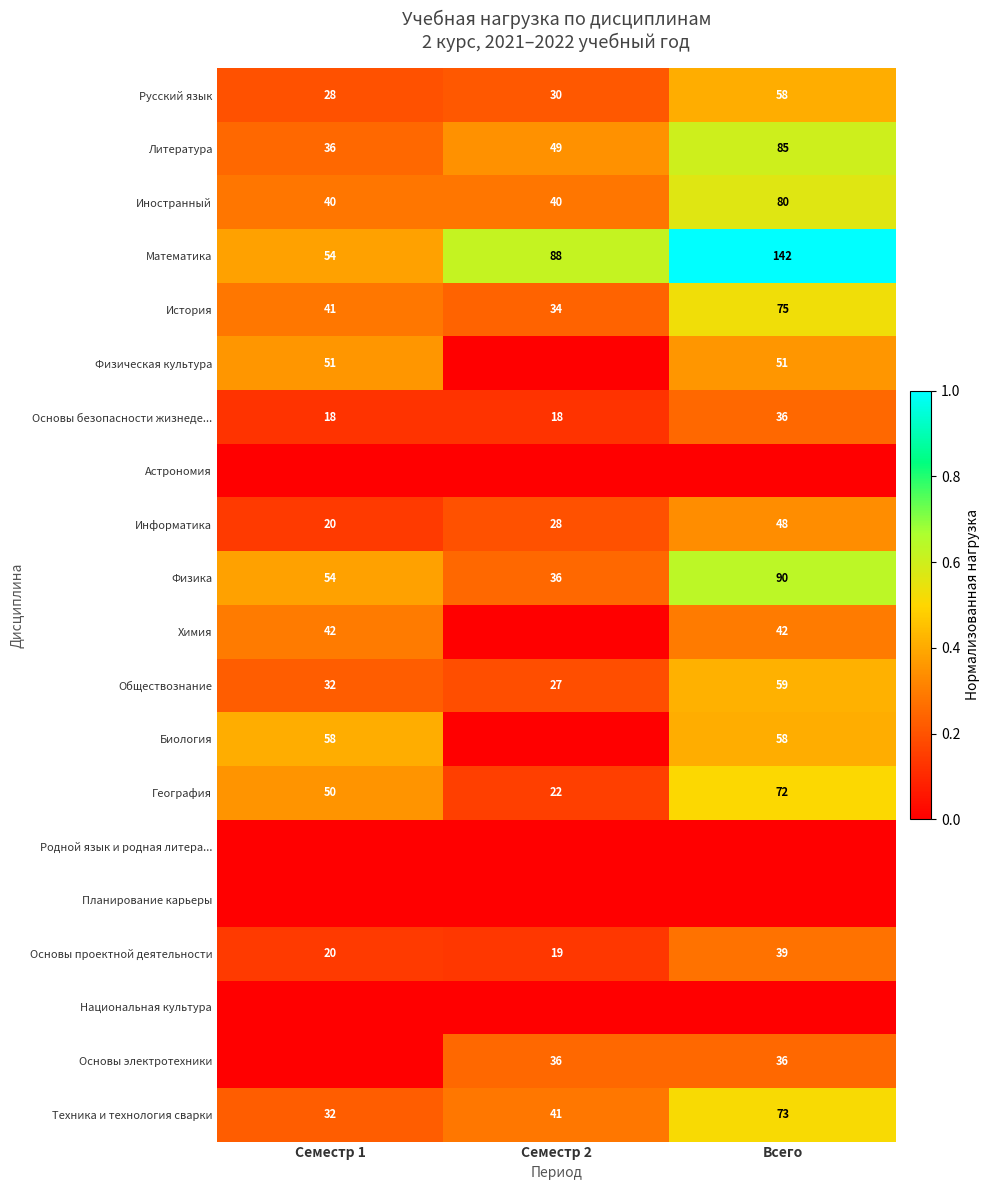

Which category has the lowest value in the География series?

Семестр 2